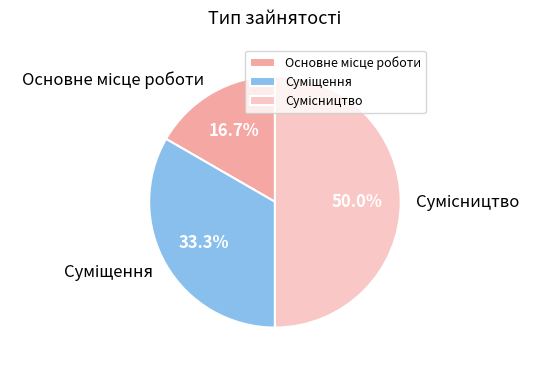

What is the smallest slice in the pie chart?

Основне місце роботи